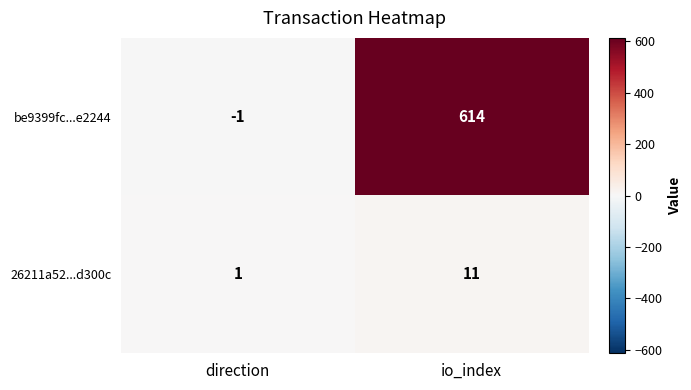

The be9399fc...e2244 series shows -1 at direction. True or false?

True